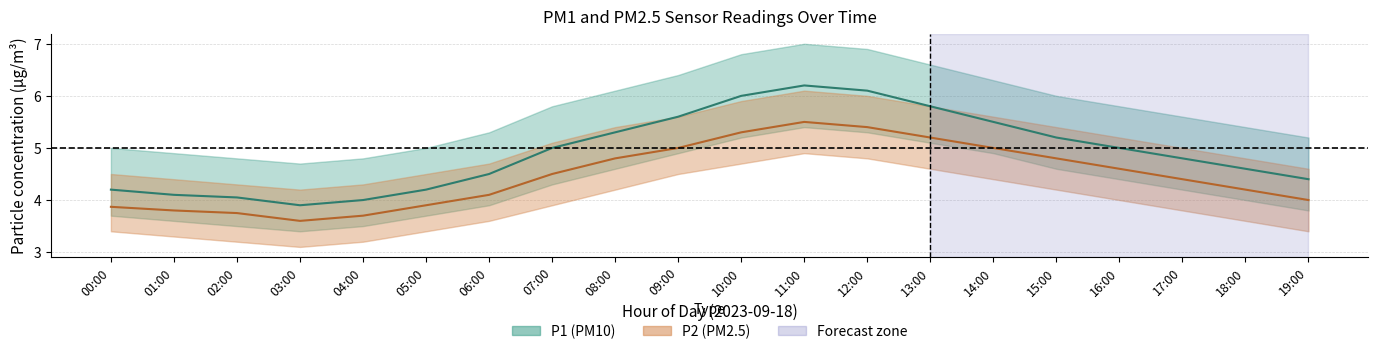

Reading left to right, extract all data points from this chart.

P1: 00:00=4.2	01:00=4.1	02:00=4.0	03:00=3.9	04:00=4.0	05:00=4.2	06:00=4.5	07:00=5.0	08:00=5.3	09:00=5.6	10:00=6.0	11:00=6.2	12:00=6.1	13:00=5.8	14:00=5.5	15:00=5.2	16:00=5.0	17:00=4.8	18:00=4.6	19:00=4.4
P1_upper: 00:00=5.0	01:00=4.9	02:00=4.8	03:00=4.7	04:00=4.8	05:00=5.0	06:00=5.3	07:00=5.8	08:00=6.1	09:00=6.4	10:00=6.8	11:00=7.0	12:00=6.9	13:00=6.6	14:00=6.3	15:00=6.0	16:00=5.8	17:00=5.6	18:00=5.4	19:00=5.2
P1_lower: 00:00=3.7	01:00=3.6	02:00=3.5	03:00=3.4	04:00=3.5	05:00=3.7	06:00=3.9	07:00=4.3	08:00=4.6	09:00=4.9	10:00=5.2	11:00=5.4	12:00=5.3	13:00=5.1	14:00=4.9	15:00=4.6	16:00=4.4	17:00=4.2	18:00=4.0	19:00=3.8
P2: 00:00=3.9	01:00=3.8	02:00=3.8	03:00=3.6	04:00=3.7	05:00=3.9	06:00=4.1	07:00=4.5	08:00=4.8	09:00=5.0	10:00=5.3	11:00=5.5	12:00=5.4	13:00=5.2	14:00=5.0	15:00=4.8	16:00=4.6	17:00=4.4	18:00=4.2	19:00=4.0
P2_upper: 00:00=4.5	01:00=4.4	02:00=4.3	03:00=4.2	04:00=4.3	05:00=4.5	06:00=4.7	07:00=5.1	08:00=5.4	09:00=5.6	10:00=5.9	11:00=6.1	12:00=6.0	13:00=5.8	14:00=5.6	15:00=5.4	16:00=5.2	17:00=5.0	18:00=4.8	19:00=4.6
P2_lower: 00:00=3.4	01:00=3.3	02:00=3.2	03:00=3.1	04:00=3.2	05:00=3.4	06:00=3.6	07:00=3.9	08:00=4.2	09:00=4.5	10:00=4.7	11:00=4.9	12:00=4.8	13:00=4.6	14:00=4.4	15:00=4.2	16:00=4.0	17:00=3.8	18:00=3.6	19:00=3.4